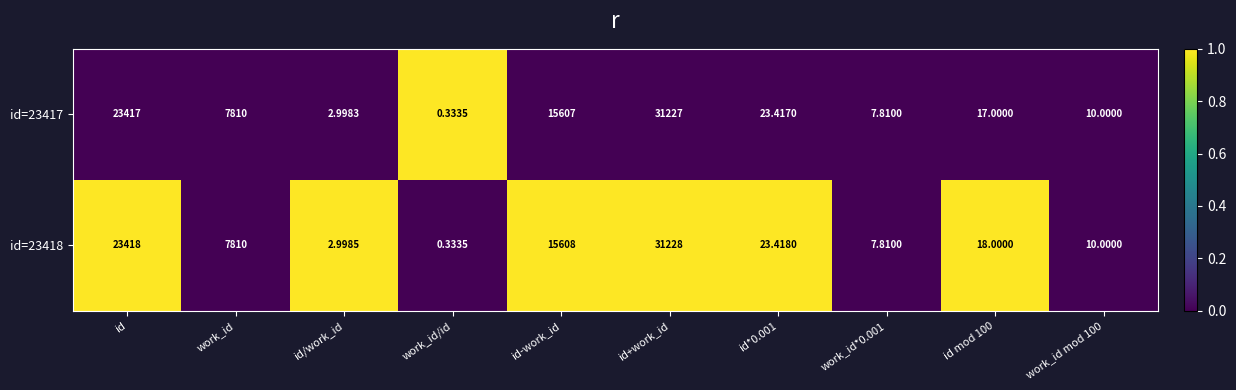

What is the greatest value displayed?

31228.0